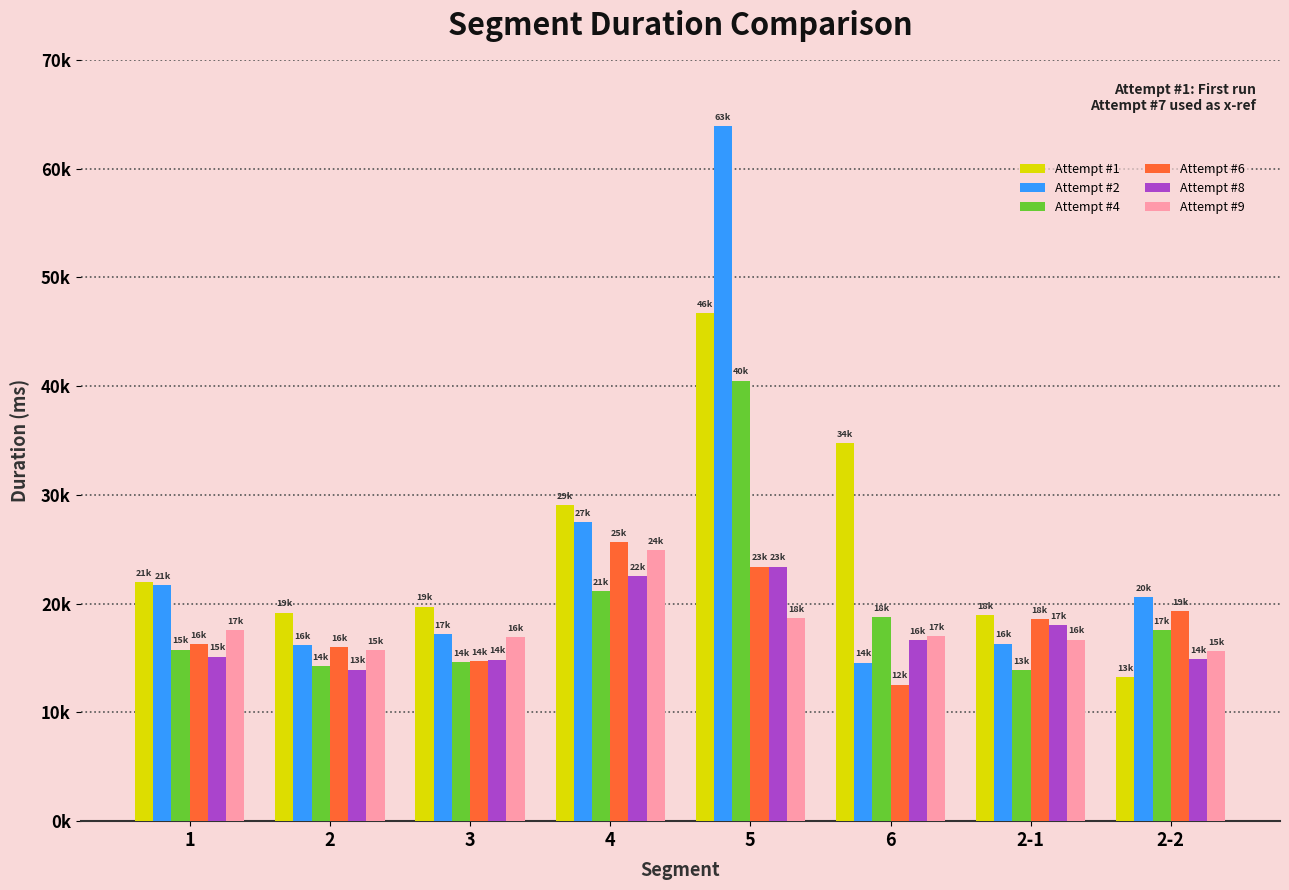

What position from the left is 4?

4